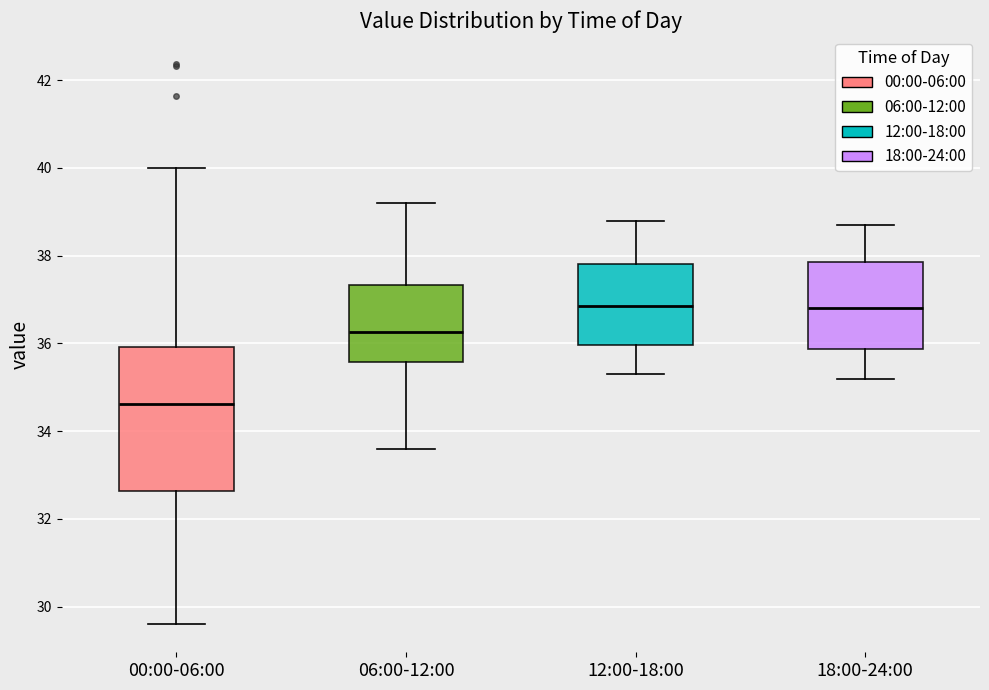

Where does the lower whisker of the box for 06:00-12:00 end on the y-axis? The values are not printed on the chart, so give them approximately, as read against the axis.

33.6